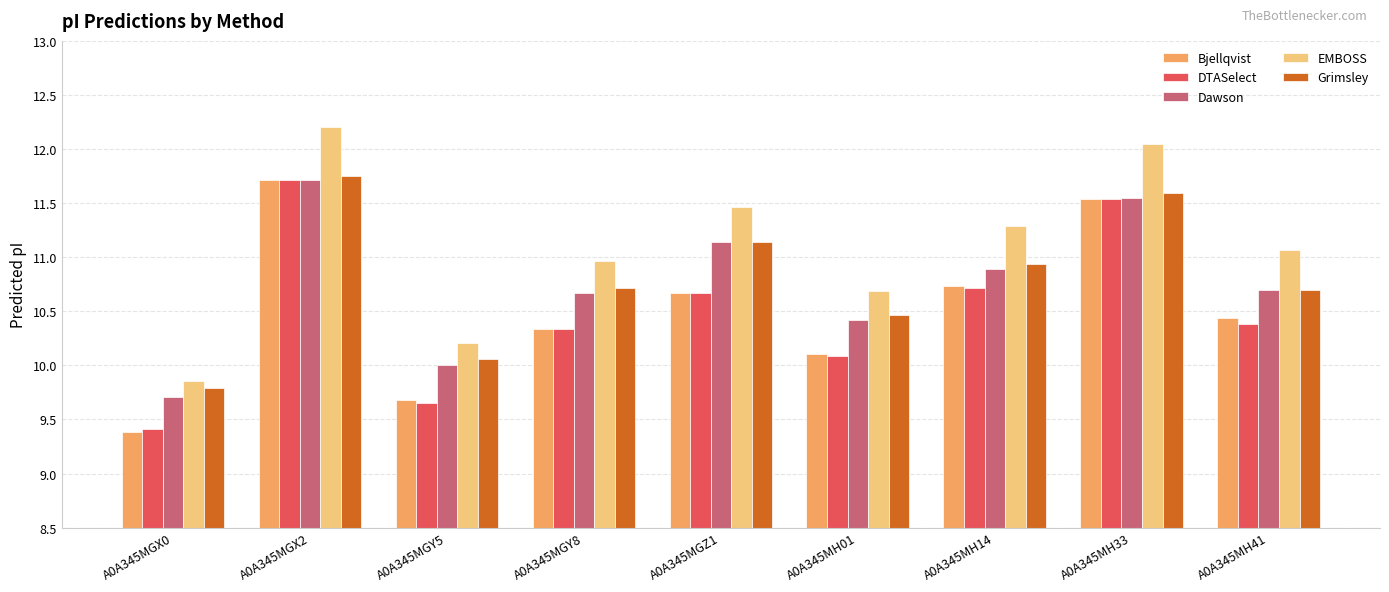

How many data points in EMBOSS are above 11?

5